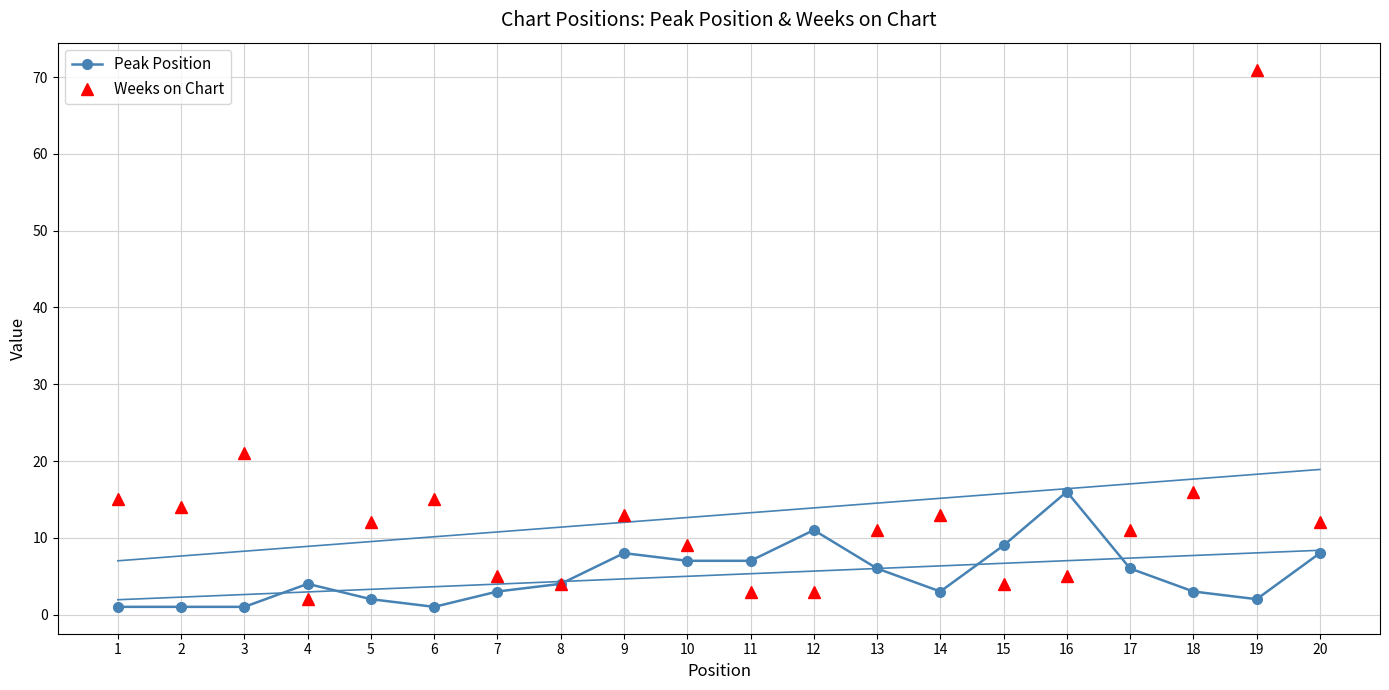

At which category is the sum across all series the highest?

19